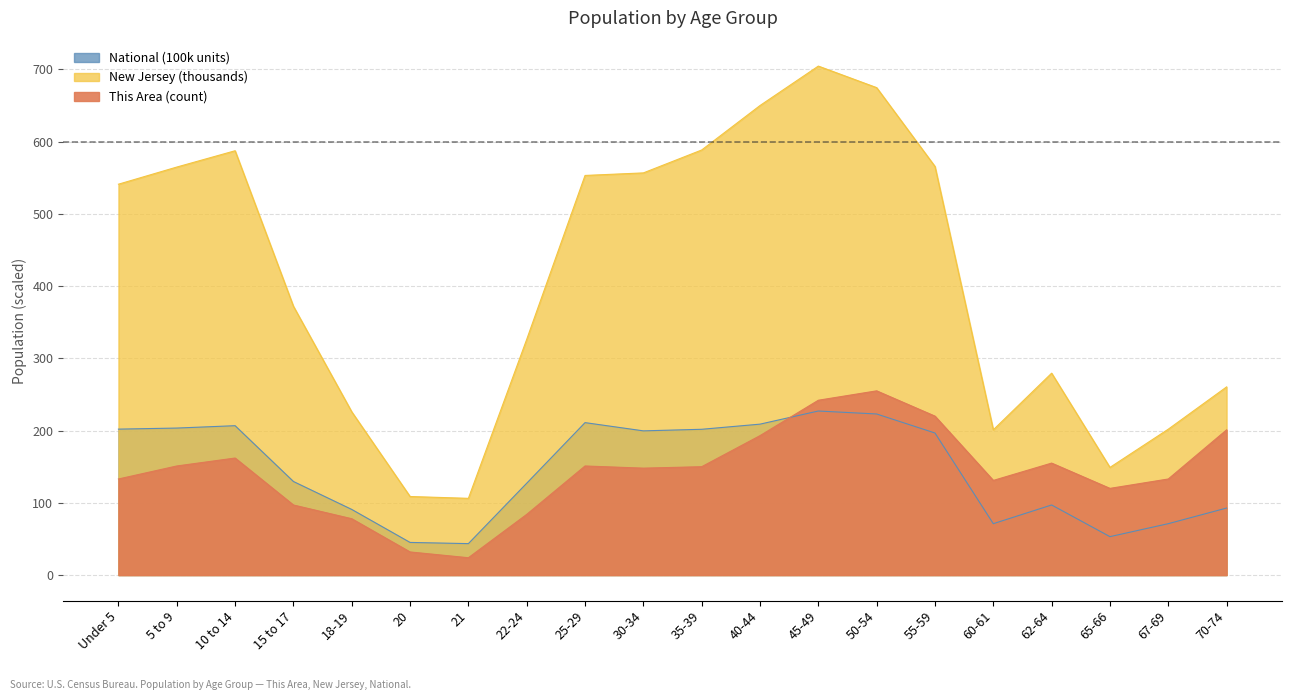

In This Area, how many points are lower than both neighbors (excluding endpoints)?

4